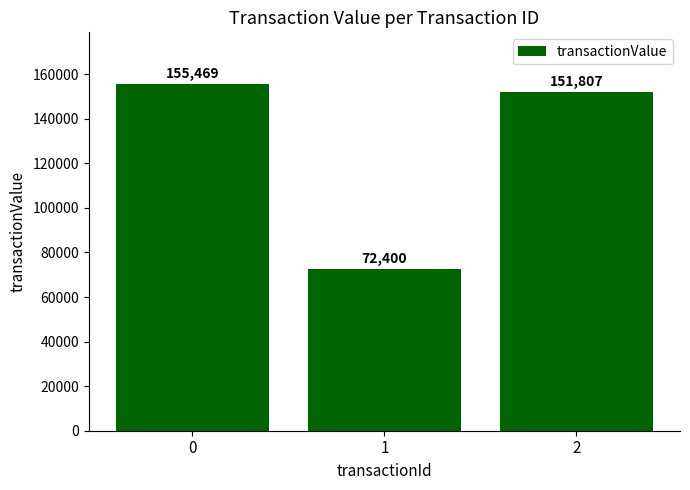

The value at 0 is 262191. True or false?

False